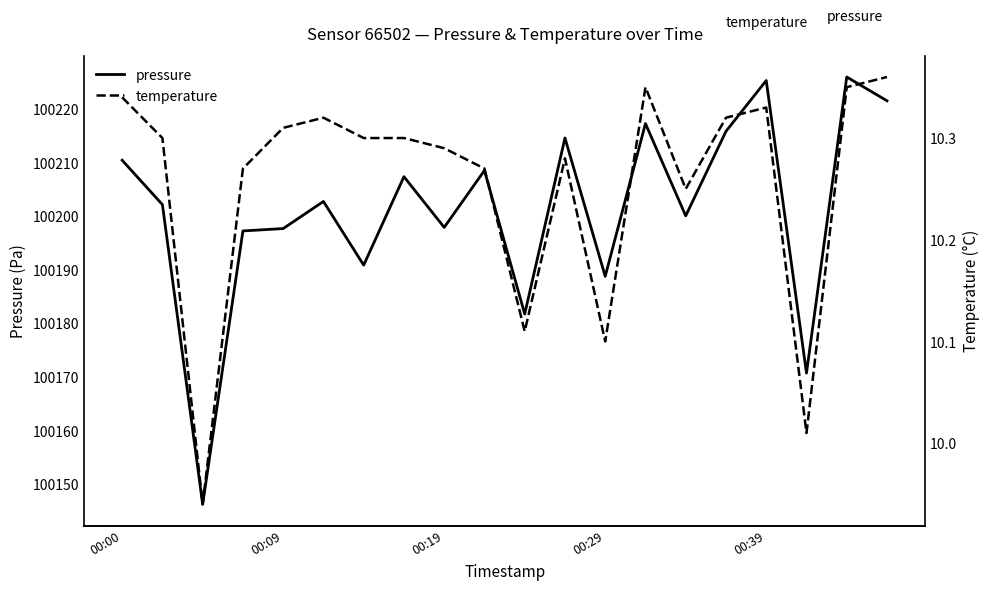

Which category has the highest value across all series?

18